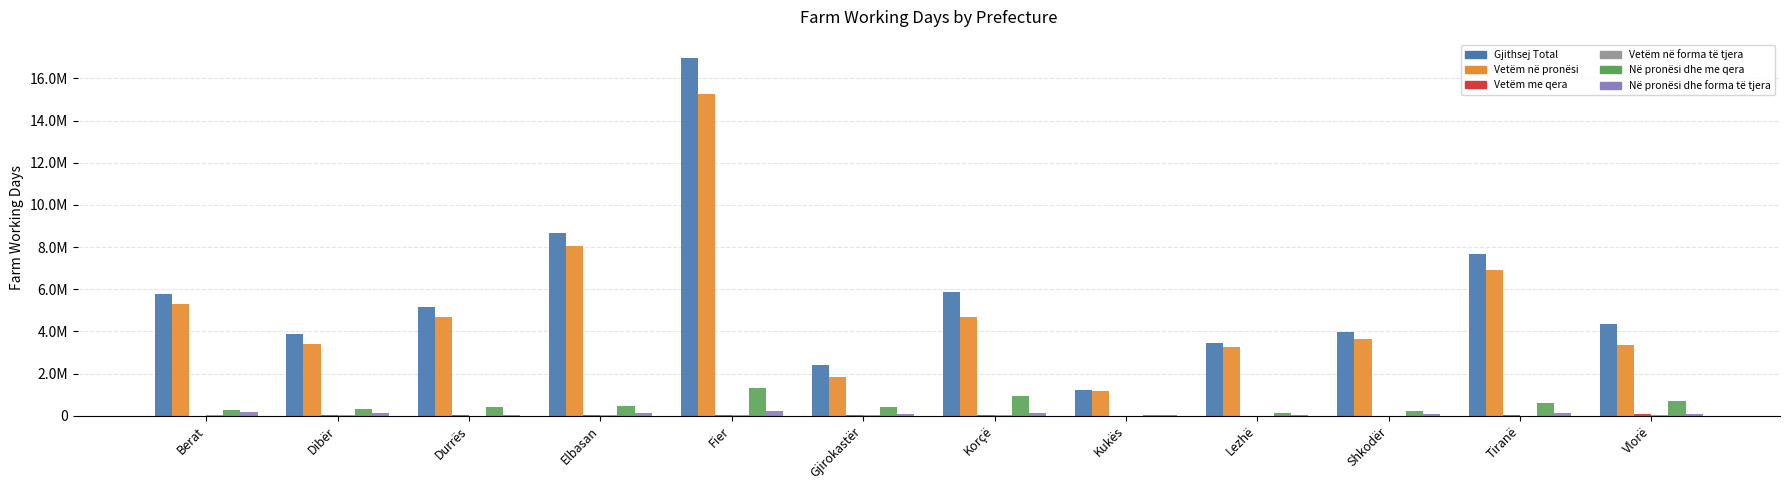

What is the total value across all series at Durrës?

10301633